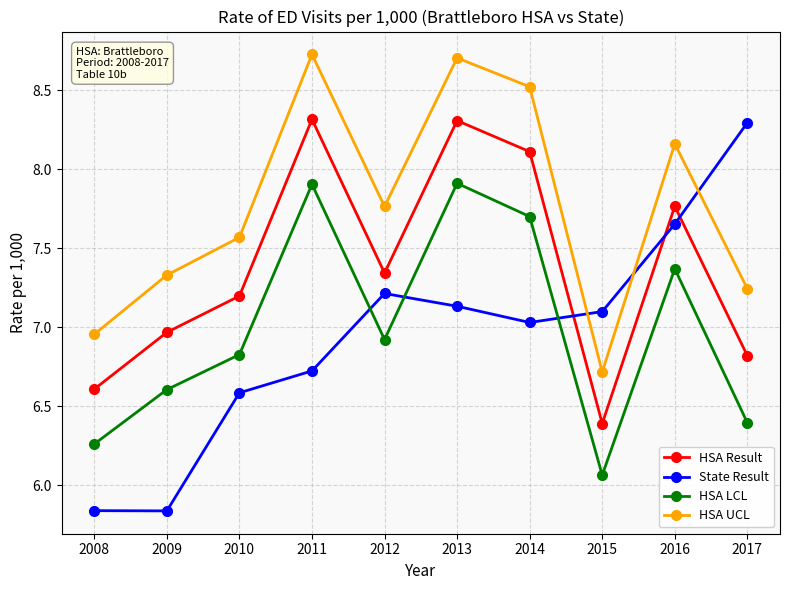

Rank the series at 2008 from lowest to highest value.

State Result, HSA LCL, HSA Result, HSA UCL